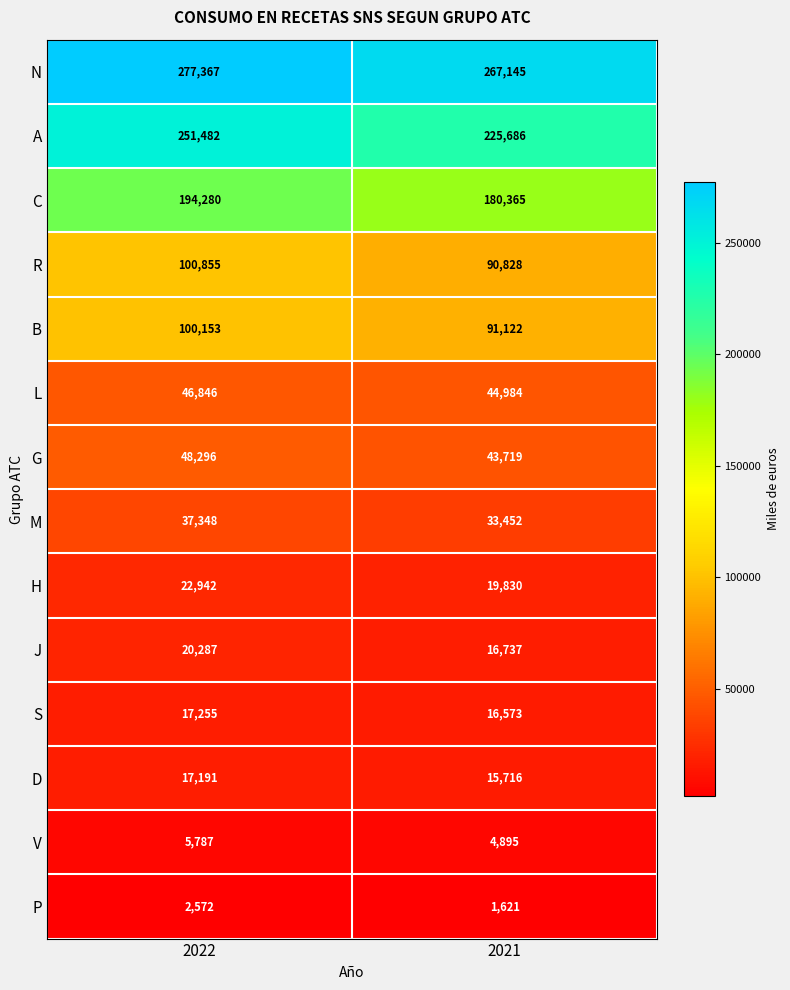

What is the difference between the maximum and minimum values in the N series?

10222